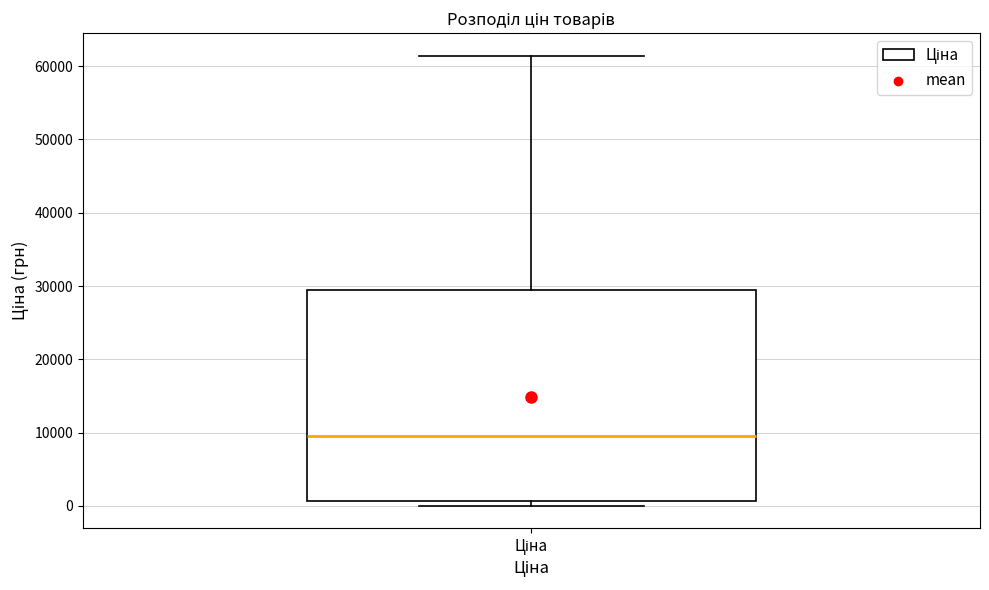

Read this box plot against the y-axis: the position of the median line, the range covered by the box, and the ends of both whiskers. The values are not printed on the chart, so give them approximately, as read against the axis.

median 9000, box 1000 to 29000, whiskers 0 to 61000